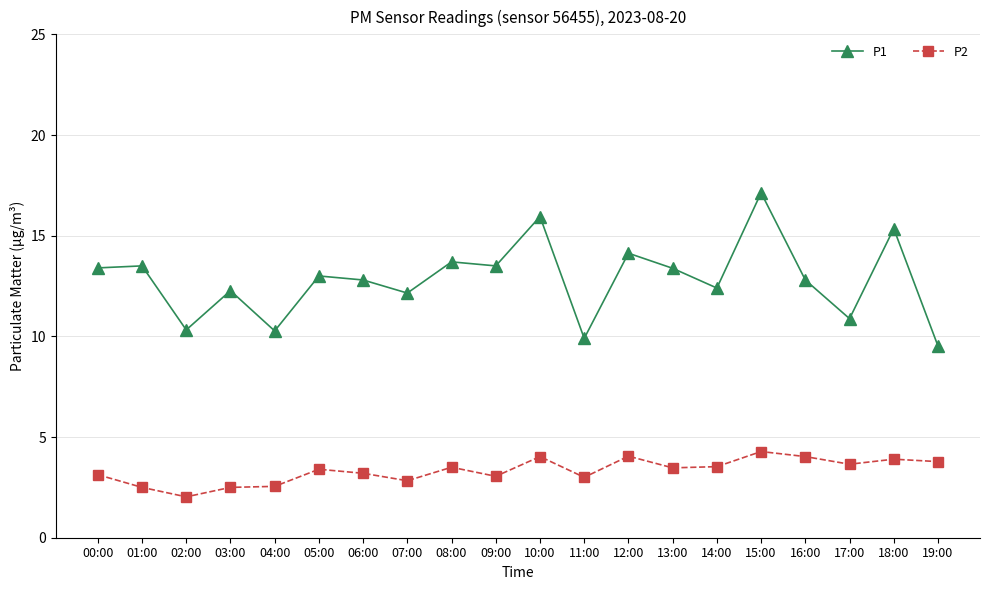

Which series changed the most between 05:00 and 11:00?

P1